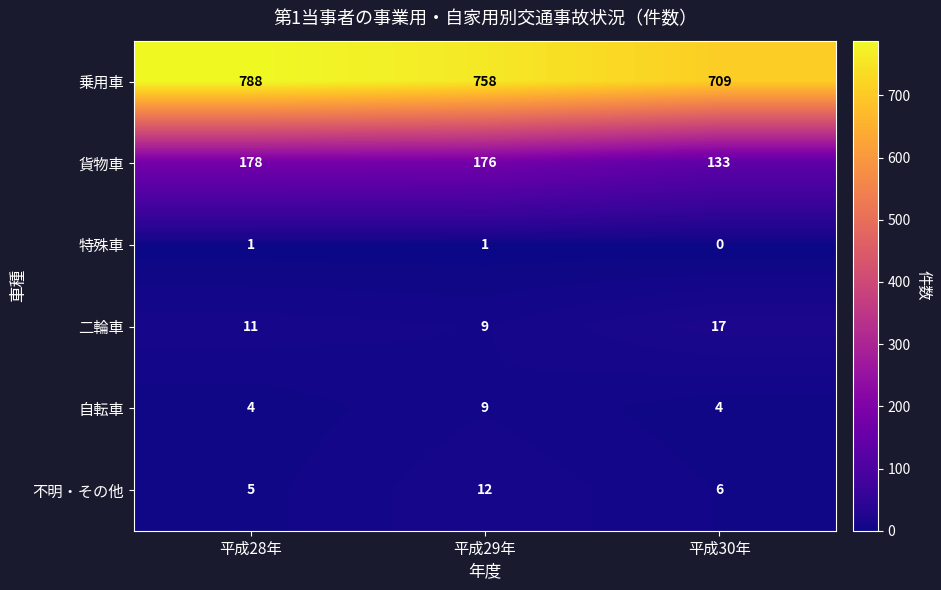

At which category does the chart reach its minimum across all series?

平成30年